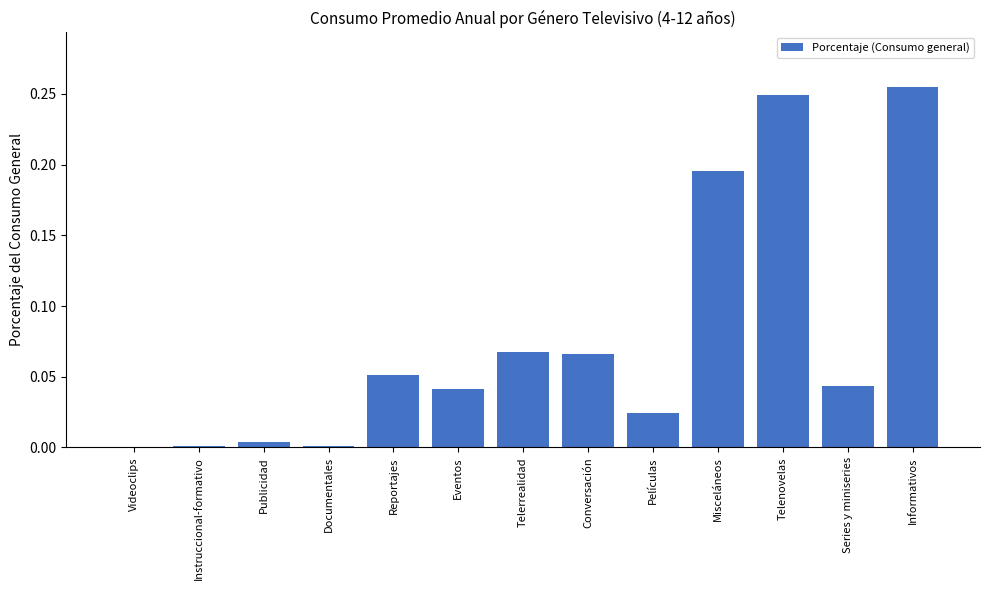

What is the sum of the values at Informativos and Misceláneos?

0.5